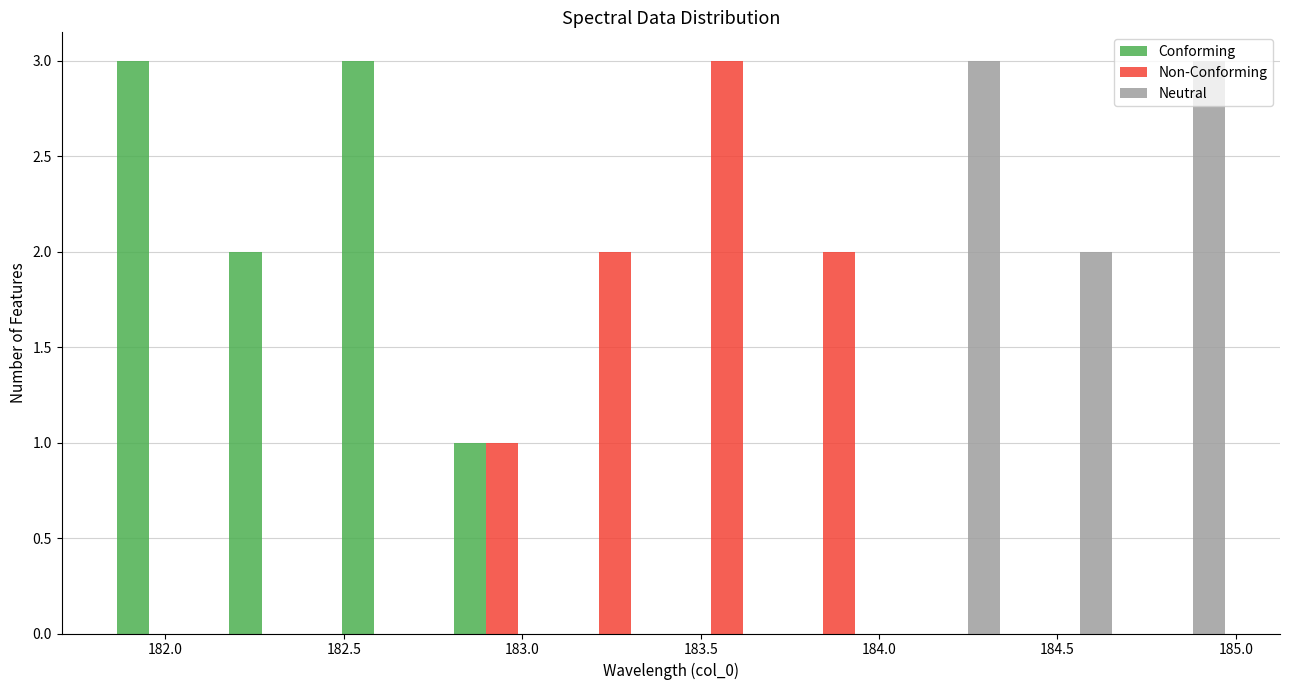

Reading left to right, transcribe this chart: for each range on the x-axis, give the height of each series' bar. Neither the bar edges nor the heights are printed on the chart, so give them approximately, as read against the axes.

181.85 to 182.15: Conforming=3	Non-Conforming=0	Neutral=0
182.15 to 182.45: Conforming=2	Non-Conforming=0	Neutral=0
182.45 to 182.80: Conforming=3	Non-Conforming=0	Neutral=0
182.80 to 183.10: Conforming=1	Non-Conforming=1	Neutral=0
183.10 to 183.40: Conforming=0	Non-Conforming=2	Neutral=0
183.40 to 183.75: Conforming=0	Non-Conforming=3	Neutral=0
183.75 to 184.05: Conforming=0	Non-Conforming=2	Neutral=0
184.05 to 184.35: Conforming=0	Non-Conforming=0	Neutral=3
184.35 to 184.70: Conforming=0	Non-Conforming=0	Neutral=2
184.70 to 185.00: Conforming=0	Non-Conforming=0	Neutral=3